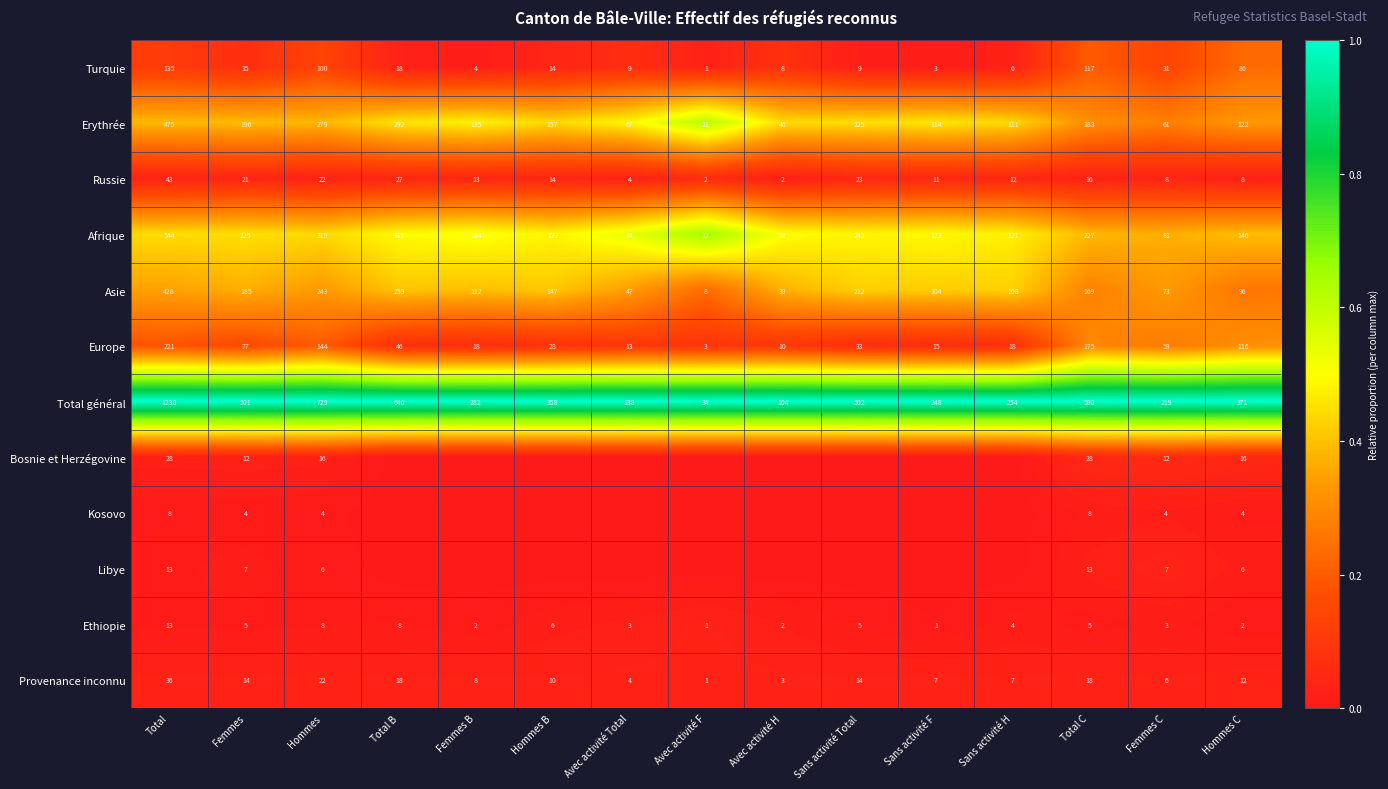

The Kosovo series shows 4 at Hommes C. True or false?

True